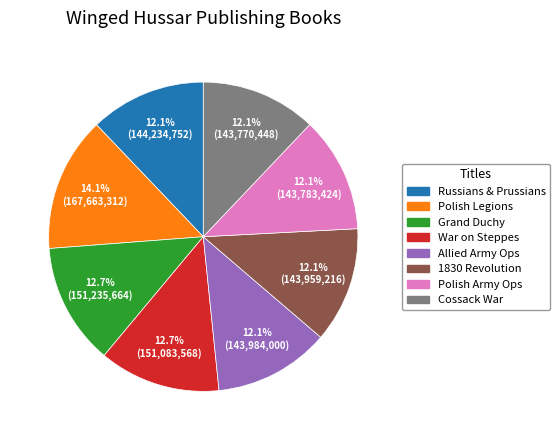

To the nearest percent, what is the difference between the largest and smallest slice percentages?

2%